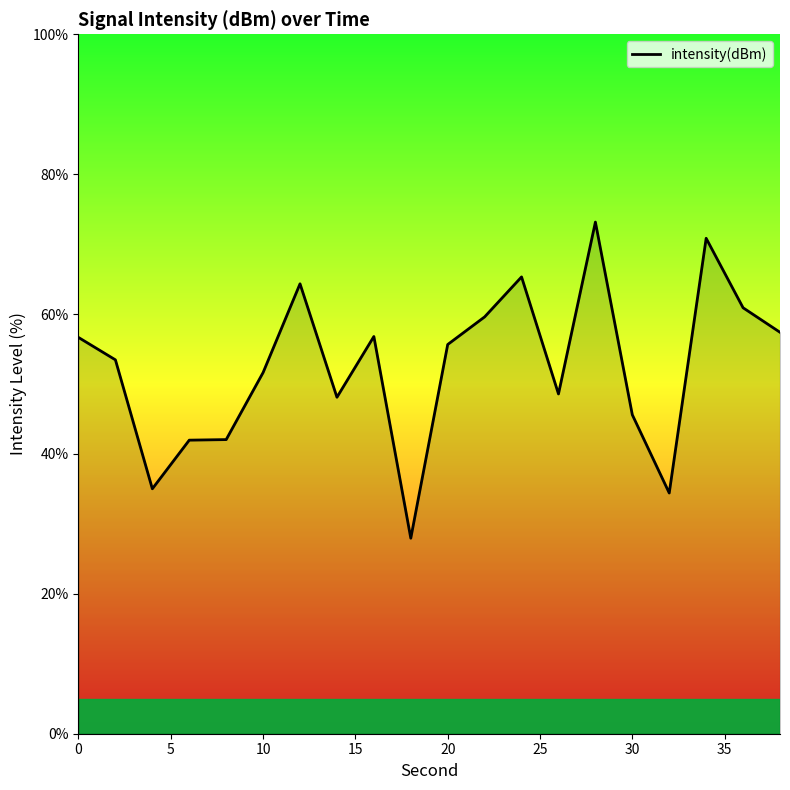

What is the difference between the maximum and minimum values?

45.2